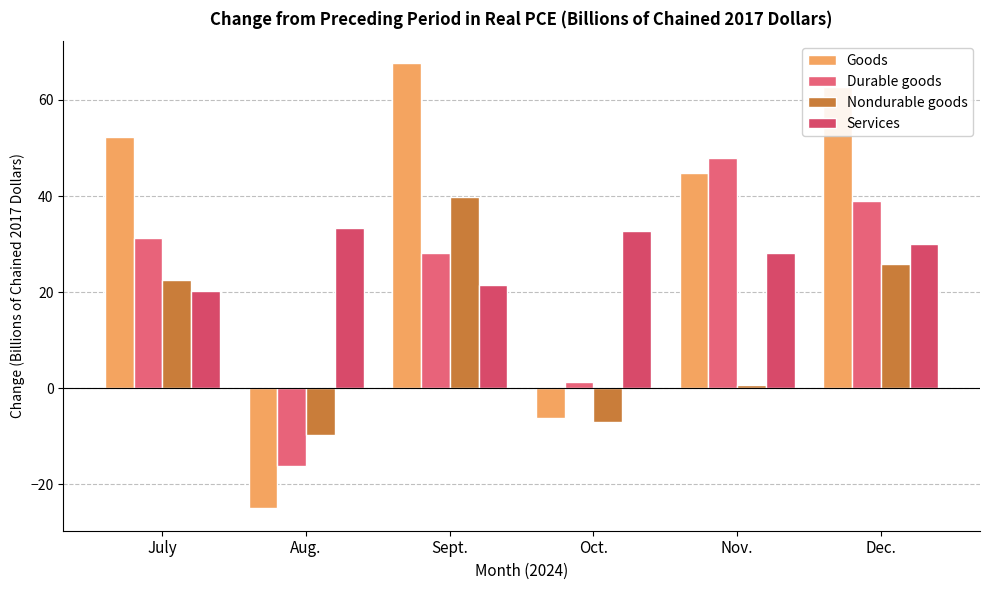

What is the sum of all Nondurable goods values?

71.9